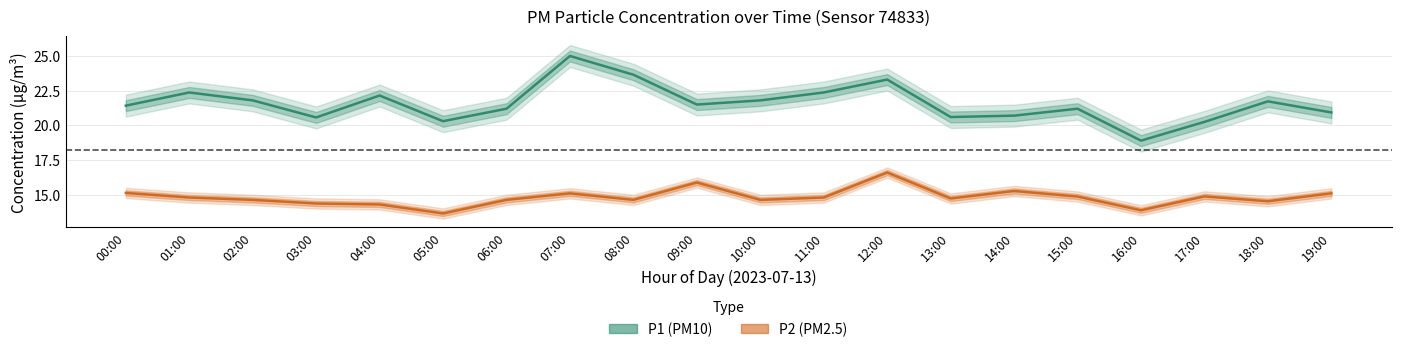

Rank the series by their average value, from highest to lowest.

P1 (PM10), P2 (PM2.5)